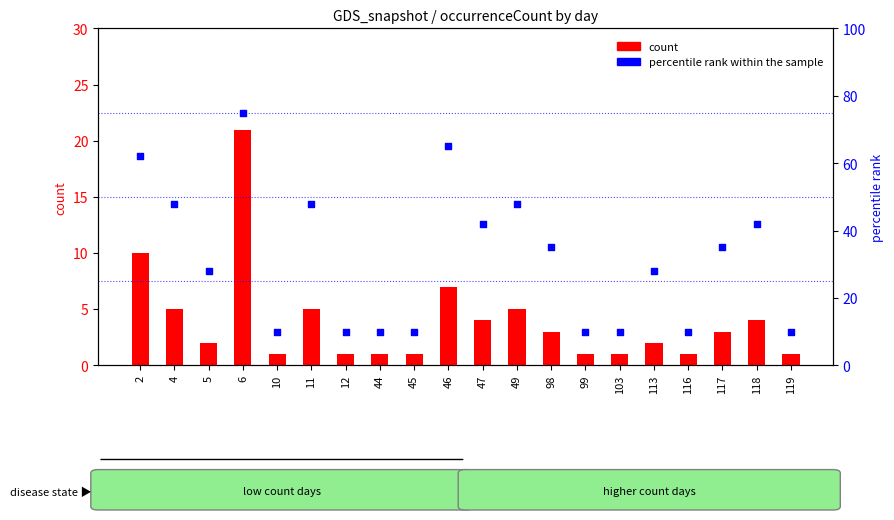

At which category is the sum across all series the highest?

6